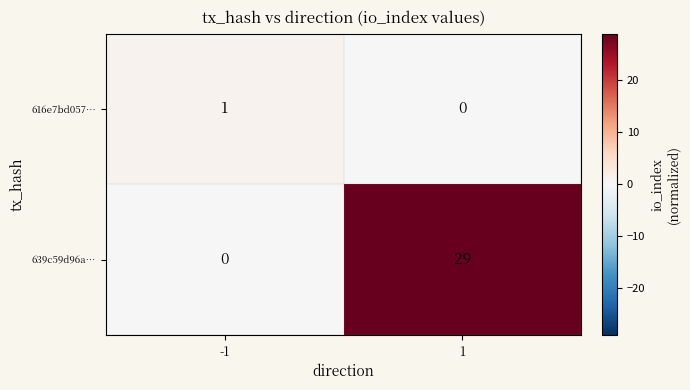

Which series has the largest range (max minus min)?

639c59d96a…